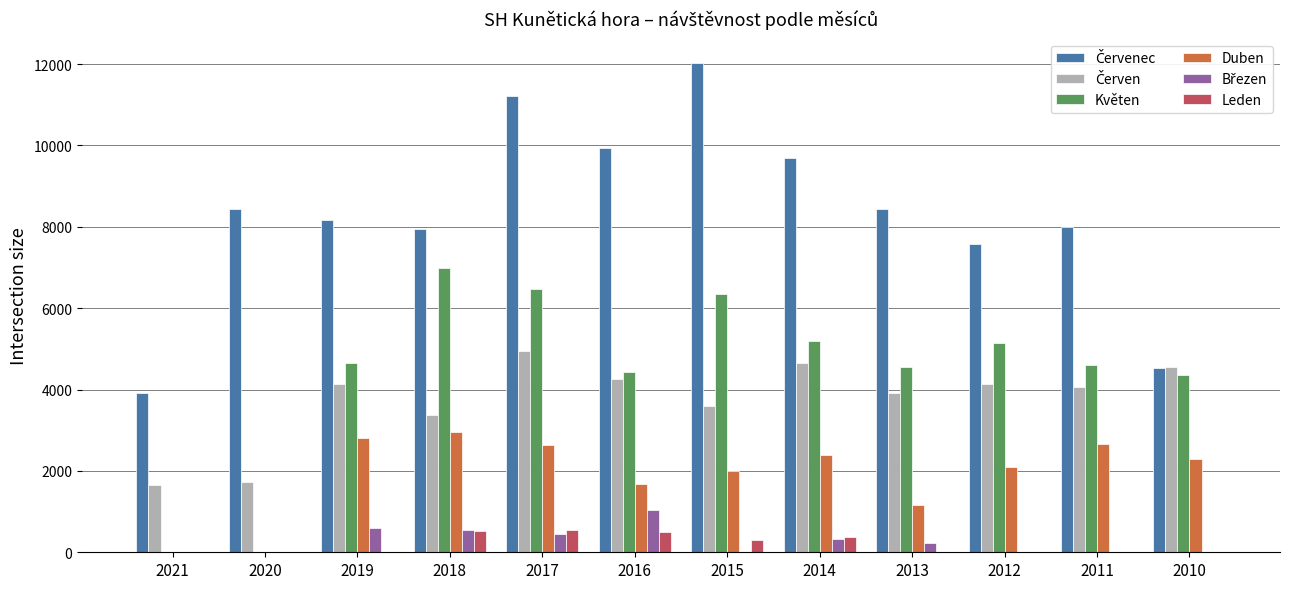

Is the value of Duben at 2014 greater than the value of Květen at 2019?

No